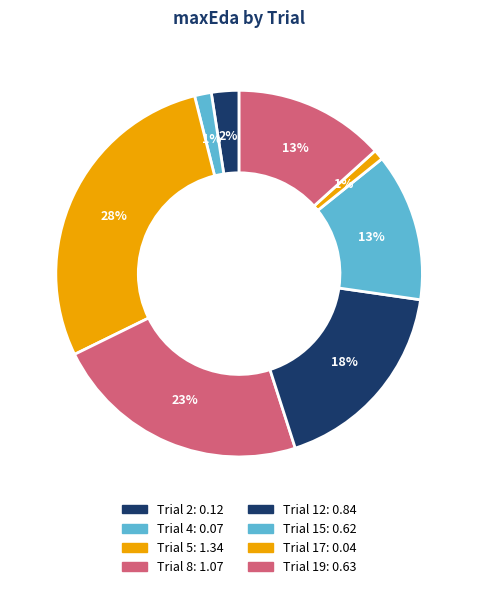

Does Trial 2 account for over 50% of the chart?

No